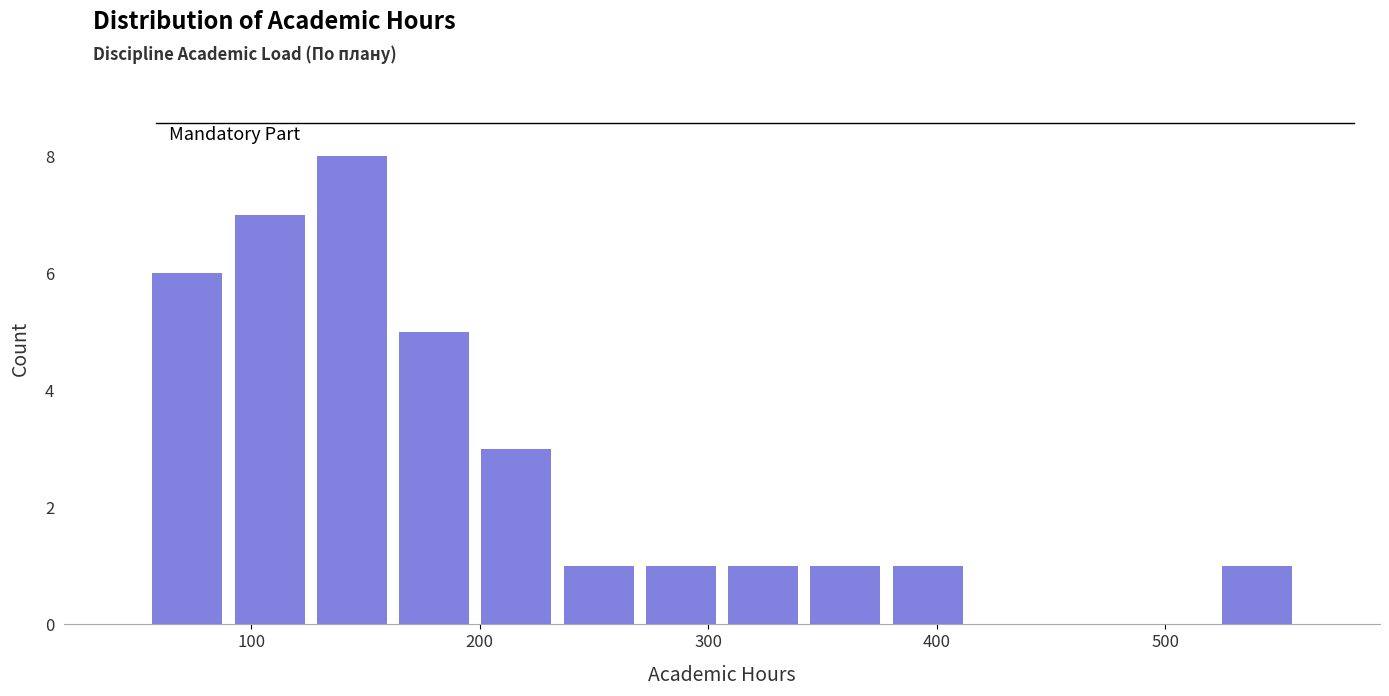

Around what value on the x-axis is the tallest bar? Give the approximate position of its centre, as read against the axis.

140